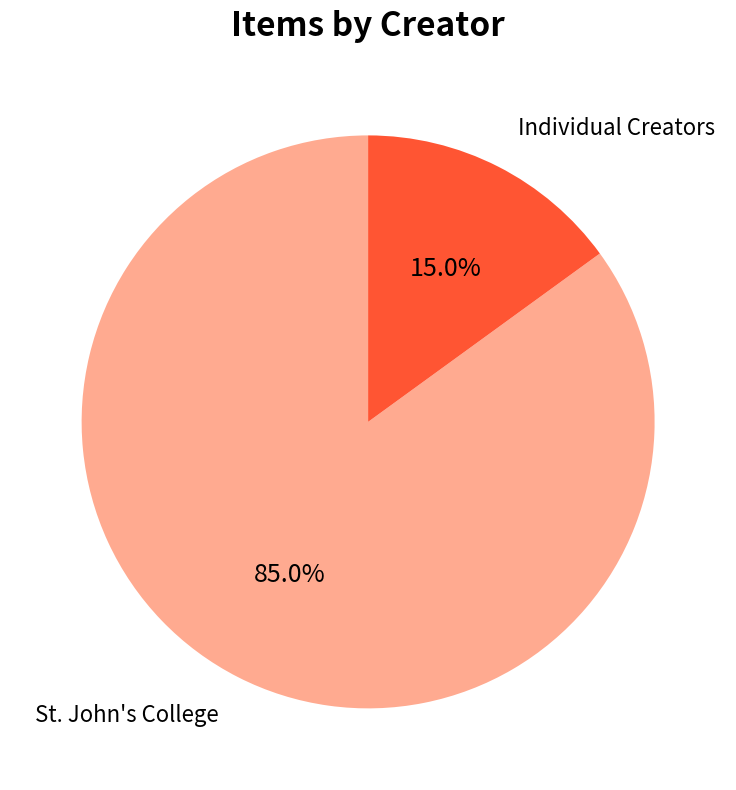

Which slice is the largest?

St. John's College